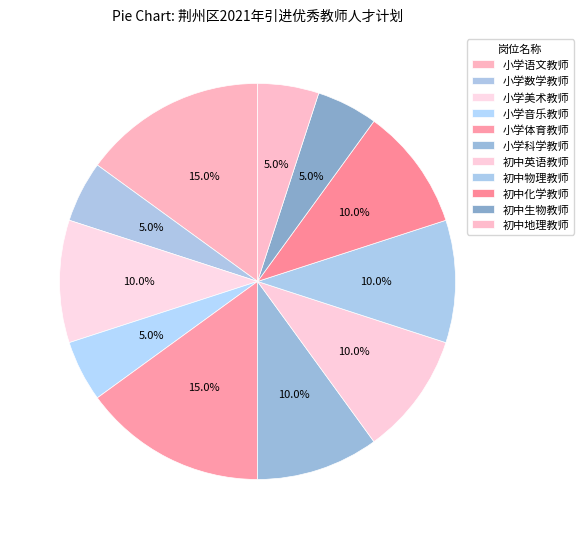

Between 初中生物教师 and 小学体育教师, which is larger?

小学体育教师